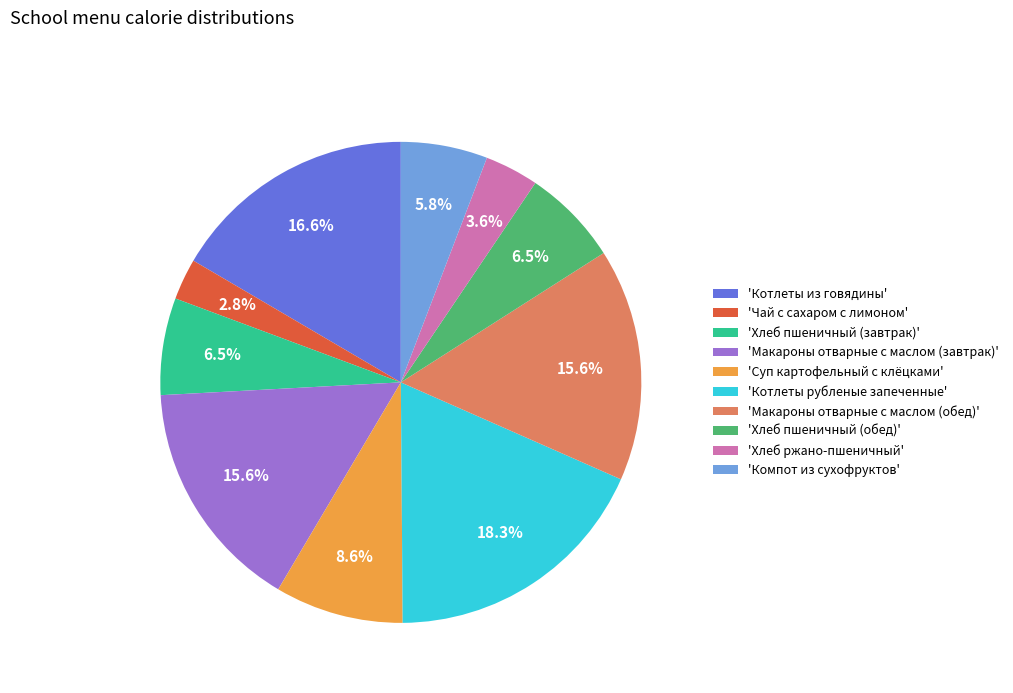

Do 'Макароны отварные с маслом (обед)' and 'Котлеты из говядины' together represent more than half of the pie?

No